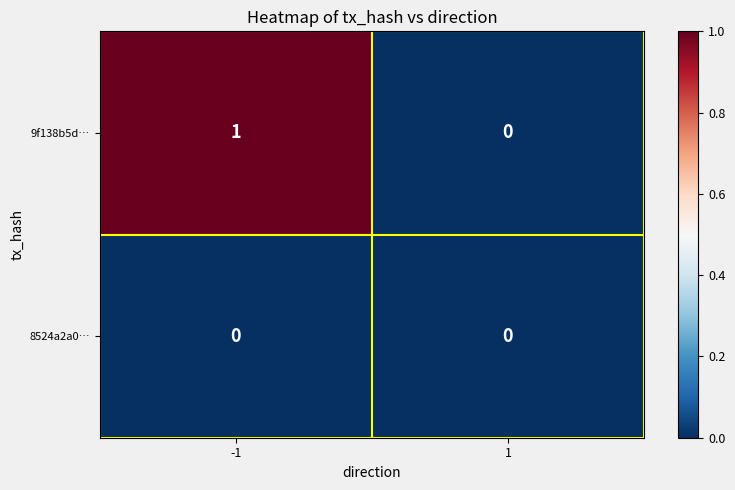

Rank the series by their average value, from highest to lowest.

9f138b5d…, 8524a2a0…